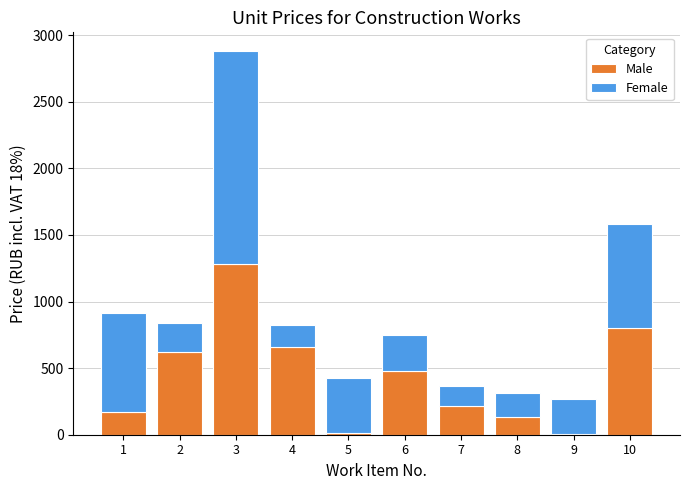

At which category is the sum across all series the highest?

3